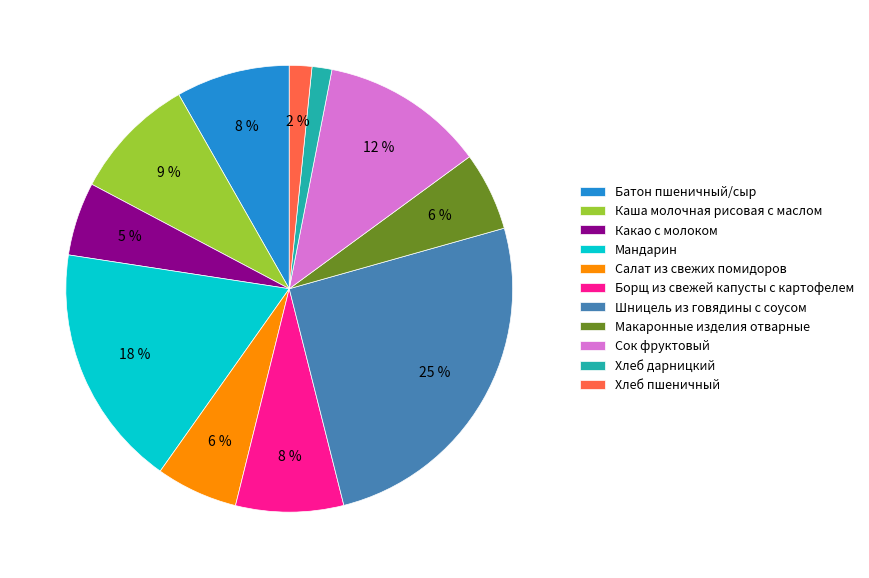

To the nearest percent, what is the difference between the largest and smallest slice percentages?

24%